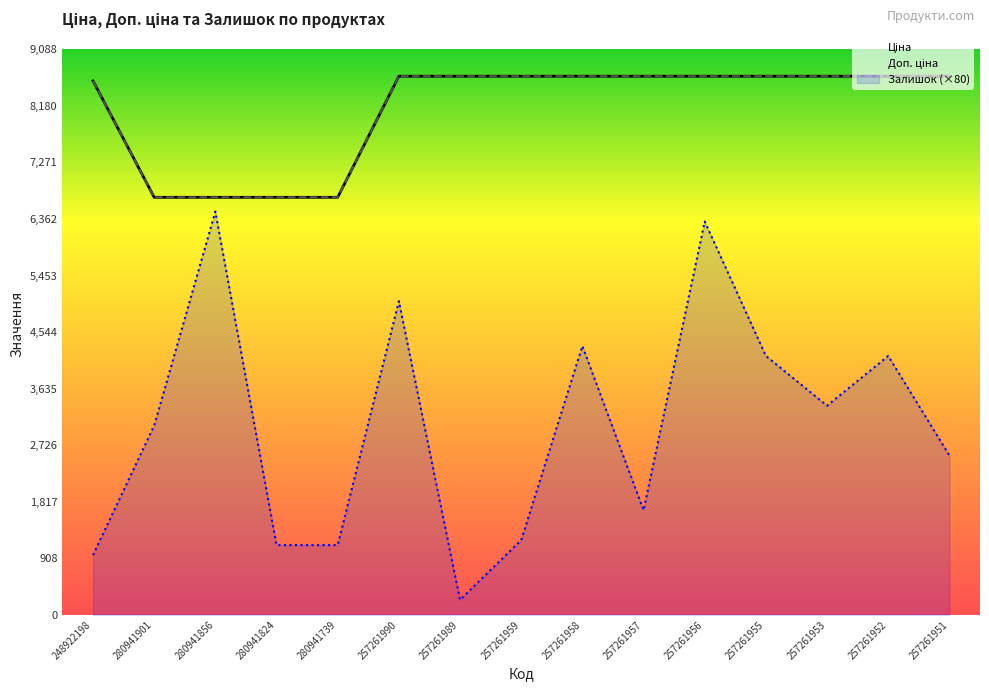

Which has a higher value, 257261951 or 257261958?

257261951